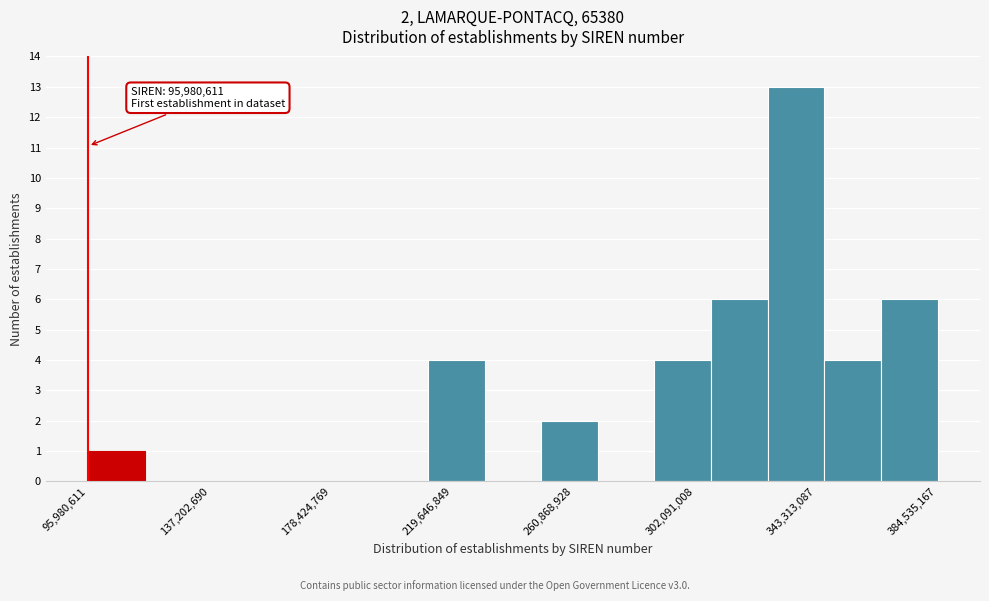

Read against the x-axis, roughly where is the centre of the tallest bar?

335000000